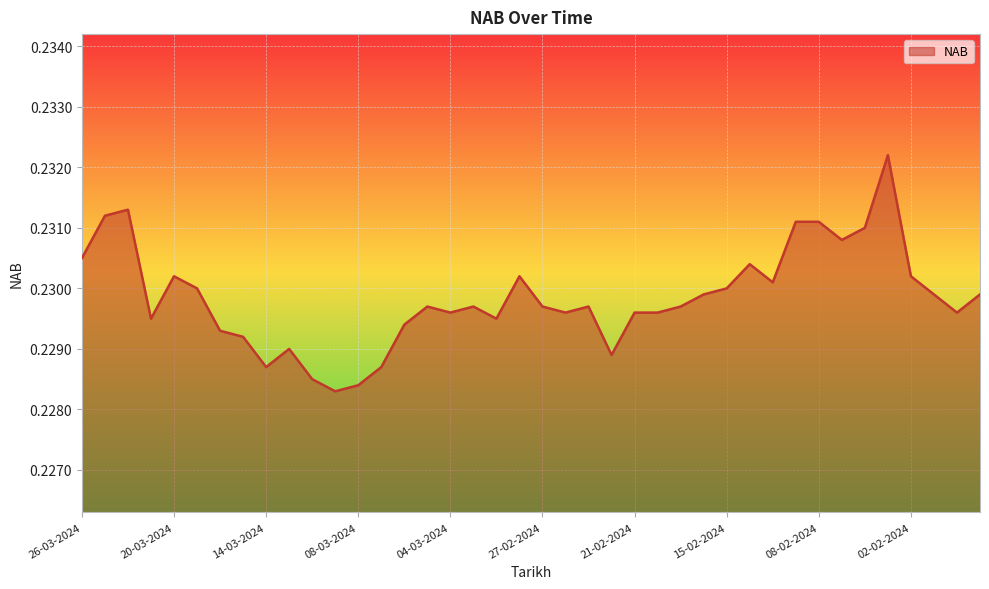

True or false: the data has more than 2 interior local peaks.

True